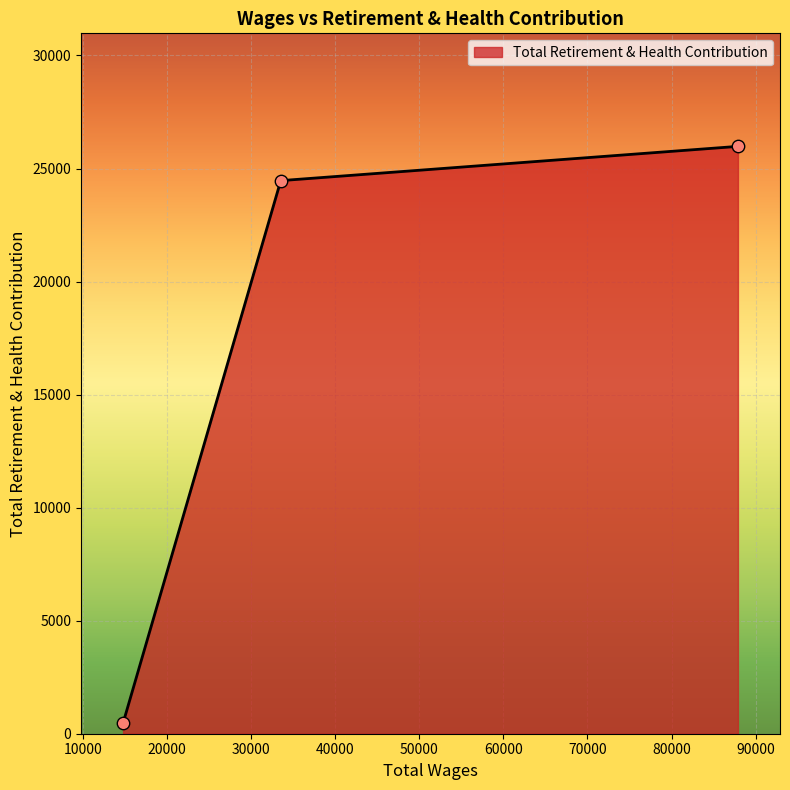

What is the difference between the maximum and minimum values?

25506